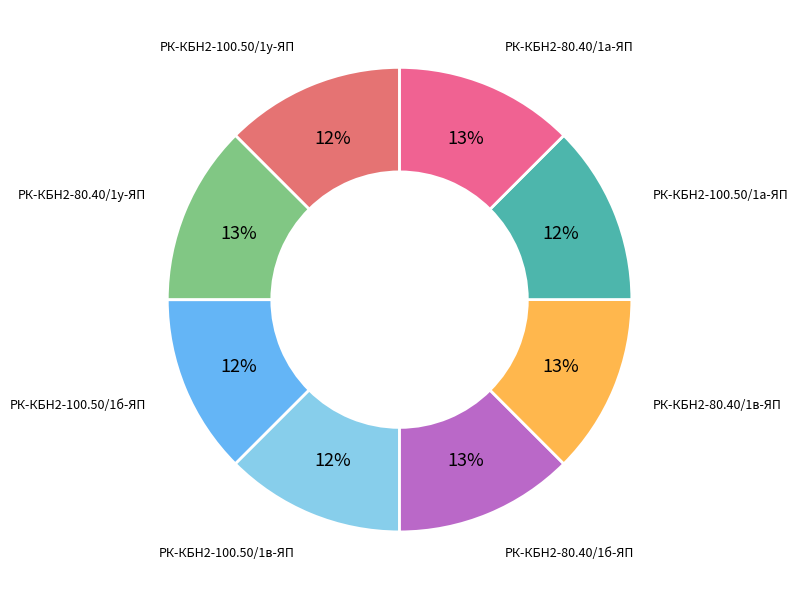

To the nearest percent, what is the average slice percentage?

12%